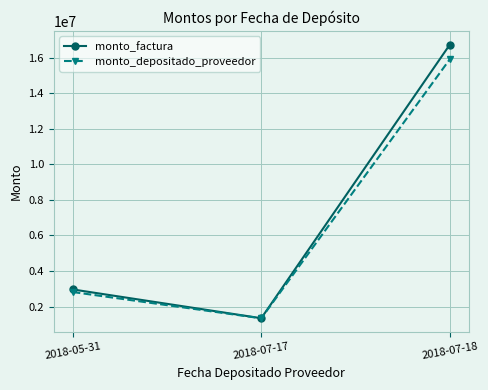

Reading left to right, transcribe all the data shown in this chart.

monto_factura: 2018-05-31=2967146	2018-07-17=1348000	2018-07-18=16733854
monto_depositado_proveedor: 2018-05-31=2821702	2018-07-17=1343196	2018-07-18=15913591